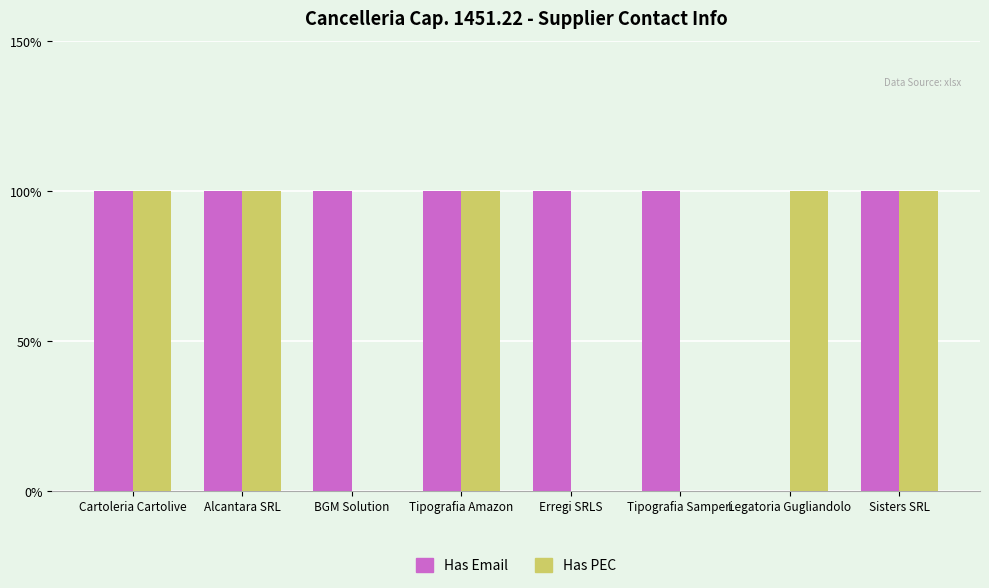

At Alcantara SRL, list the series in order from largest to smallest.

Has Email, Has PEC